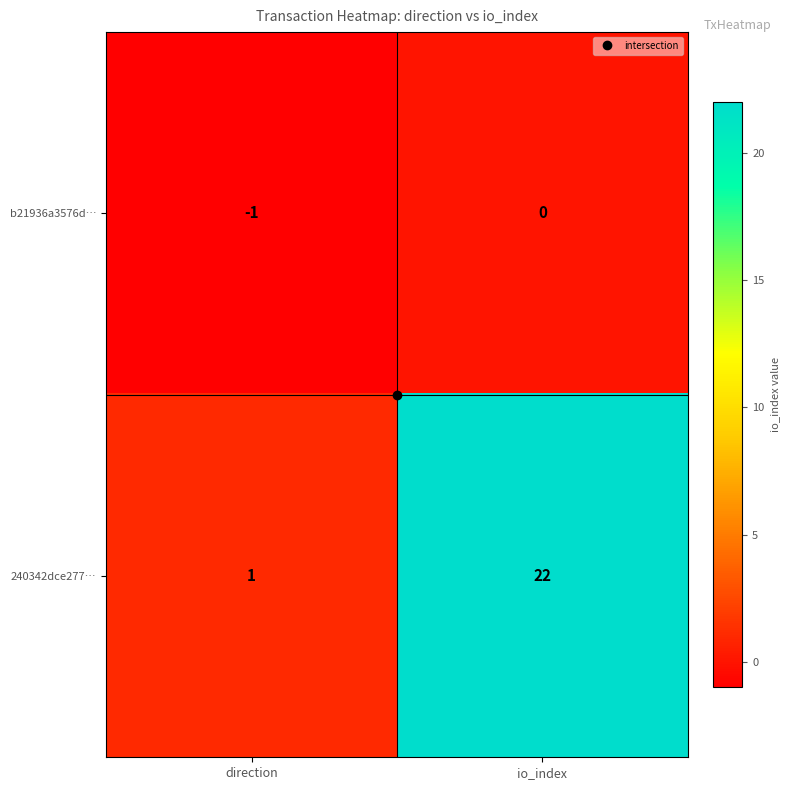

The value of b21936a3576d… at direction is -1. True or false?

True